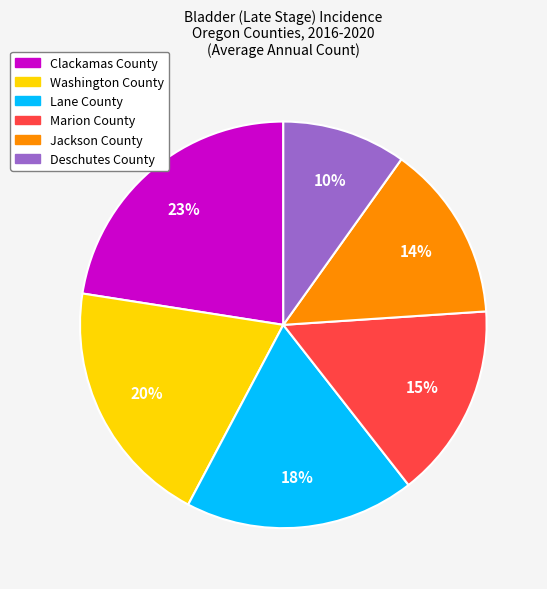

What is the smallest slice in the pie chart?

Deschutes County